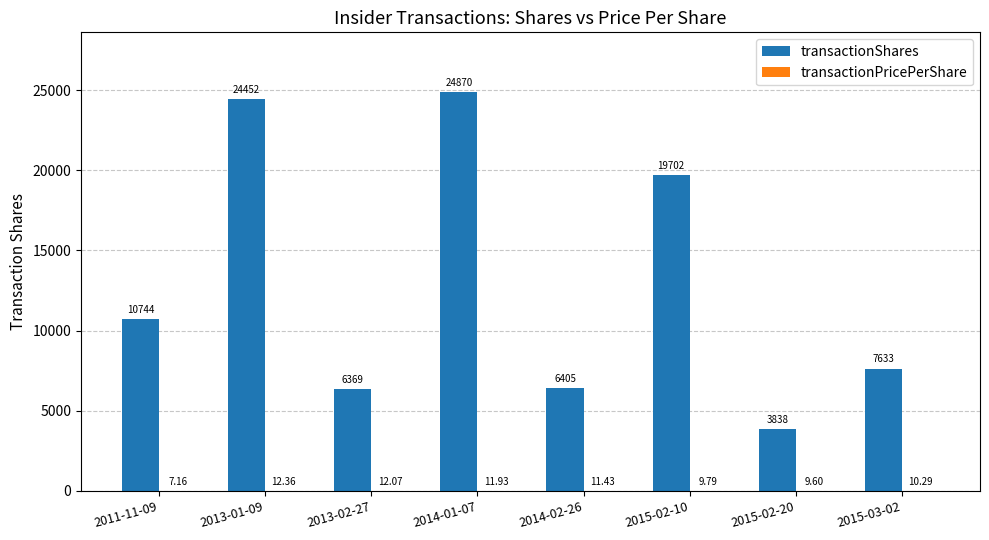

True or false: transactionShares has a value of 19702.0 at 2015-02-10.

True